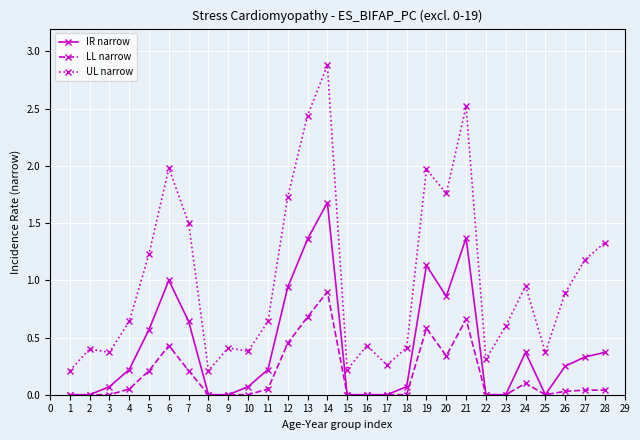

True or false: IR narrow and UL narrow cross at least once.

False